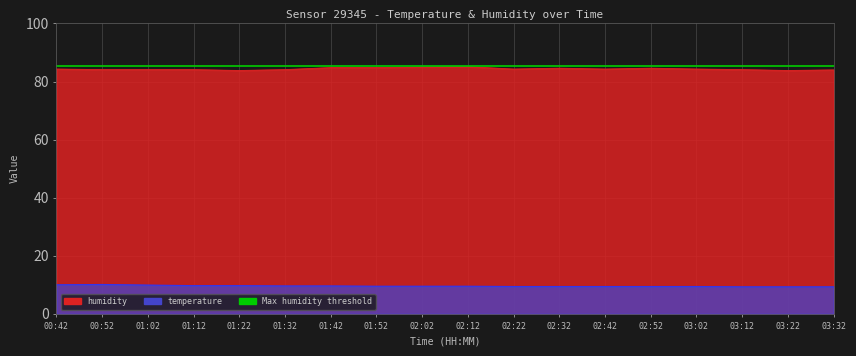

What value does the temperature series have at 02:42?

9.4